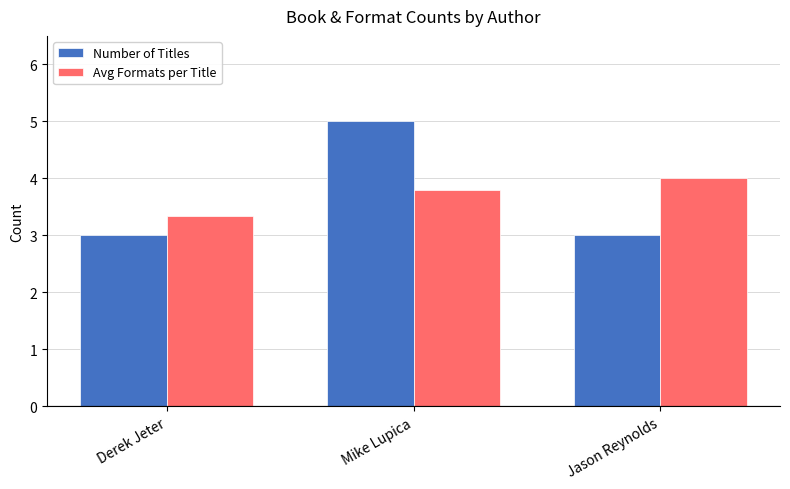

Reading right to left, transcribe all the data shown in this chart.

Number of Titles: 3.0	5.0	3.0
Avg Formats per Title: 4.0	3.8	3.3